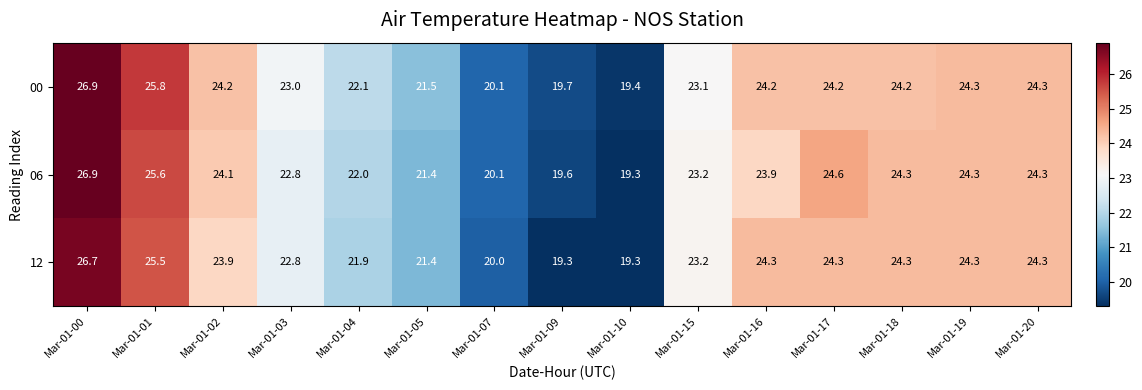

What is the difference between the highest and lowest values at Mar-01-04?

0.2